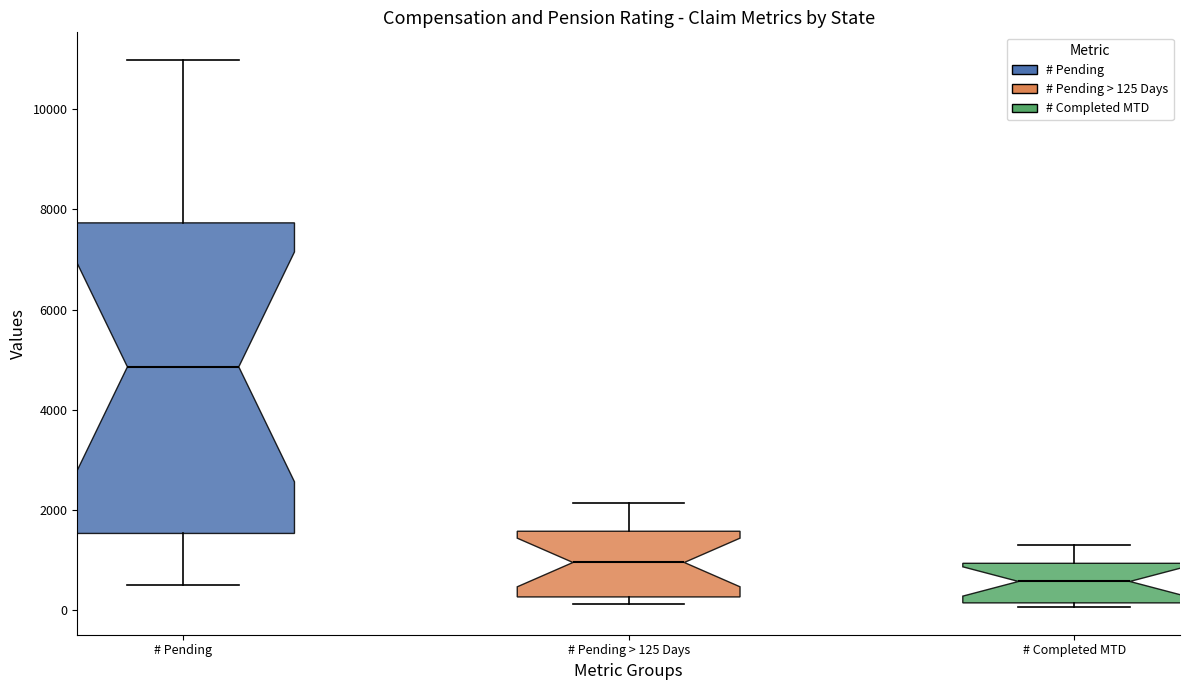

Where does the median line of the box for # Pending sit on the y-axis? The values are not printed on the chart, so give them approximately, as read against the axis.

4800